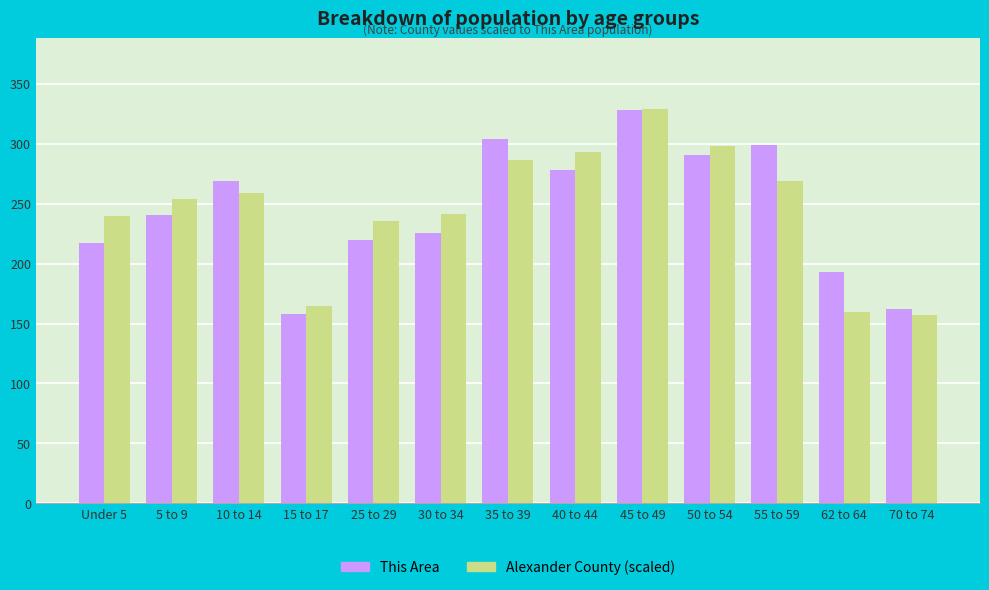

What is the sum of all Alexander County (scaled) values?

3186.0